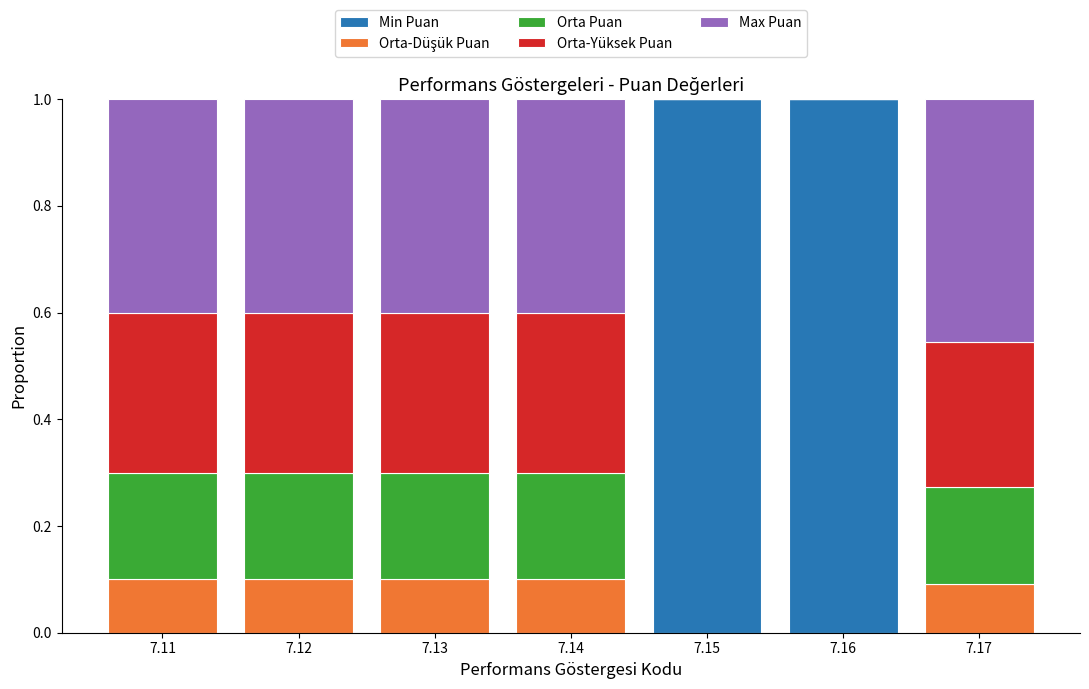

What is the total value across all series at 7.14?

1.0